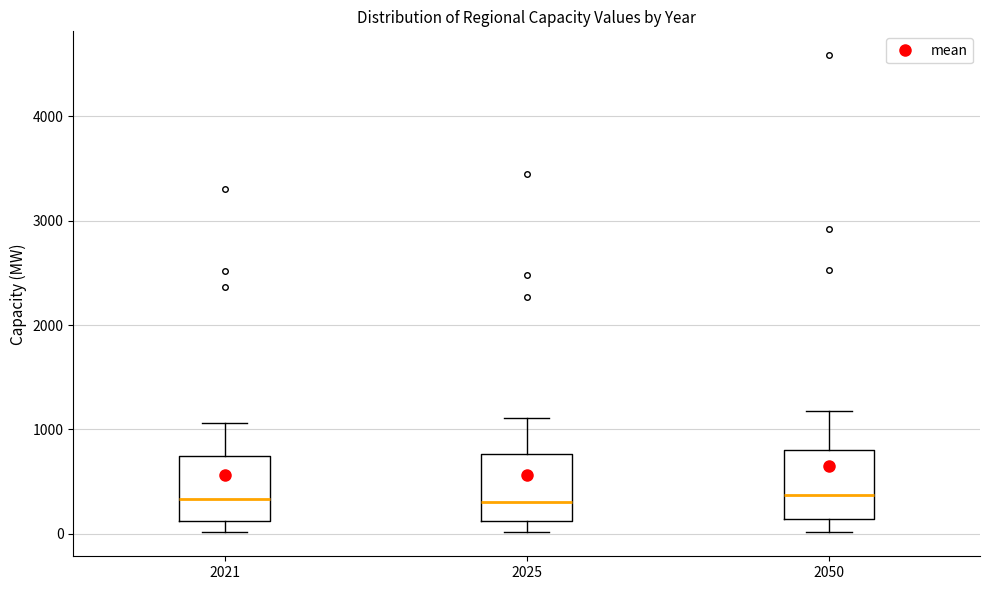

Reading left to right, transcribe this box plot: for each box, give where its median line is, the range the box spans, and where its two whiskers end, as read against the y-axis. The values are not printed on the chart, so give them approximately, as read against the axis.

2021: median 300, box 100 to 700, whiskers 0 to 1100
2025: median 300, box 100 to 800, whiskers 0 to 1100
2050: median 400, box 100 to 800, whiskers 0 to 1200